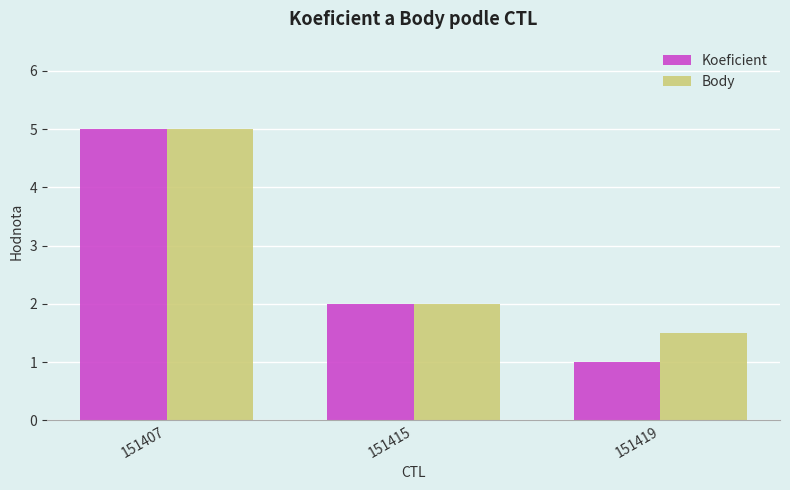

Between 151407 and 151419, which series saw the biggest shift?

Koeficient